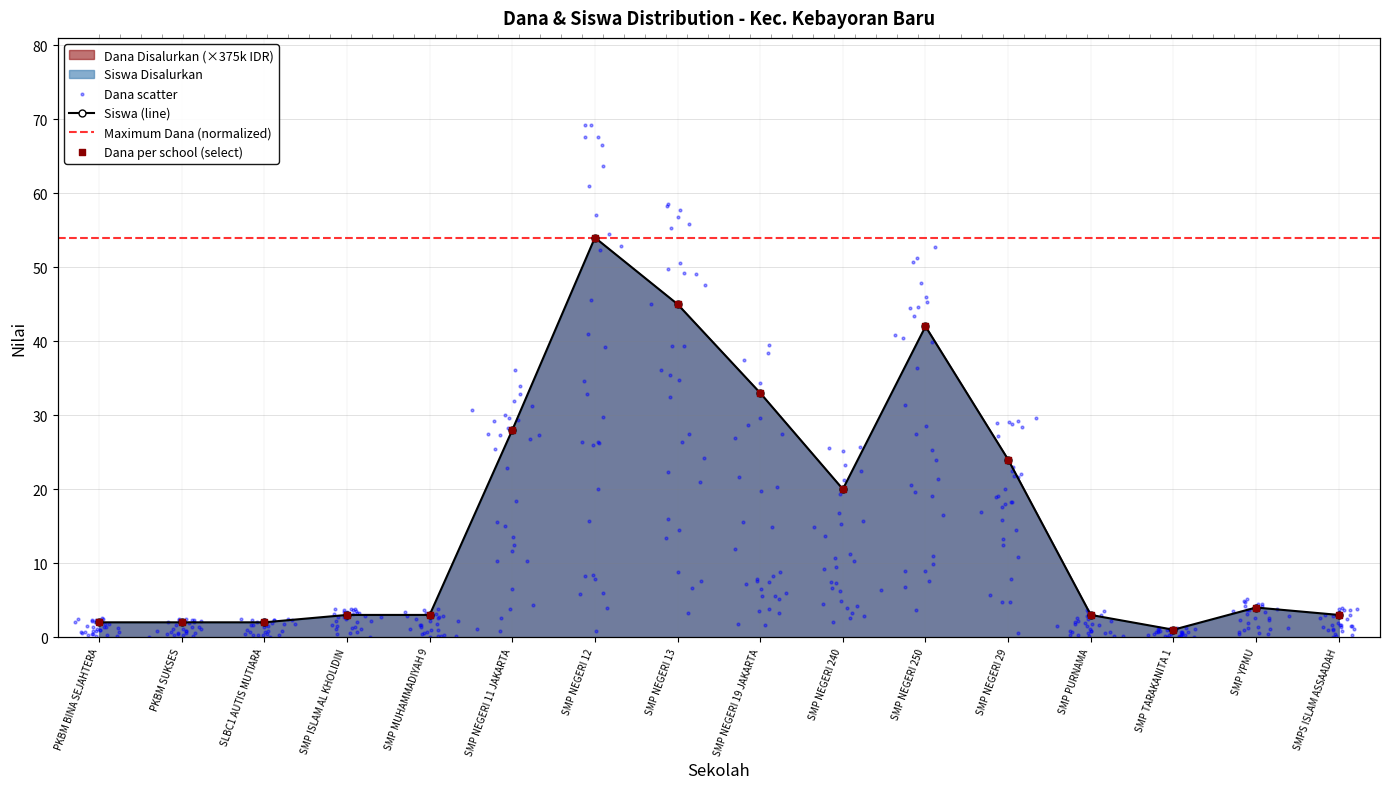

At how many categories does at least one series exceed 23?

6